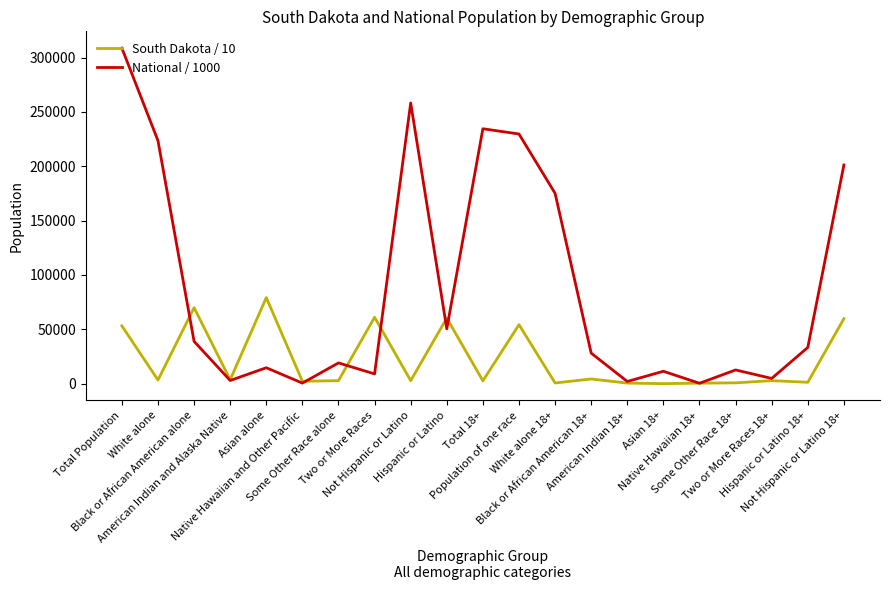

Is this an area chart (filled region under the line)?

No